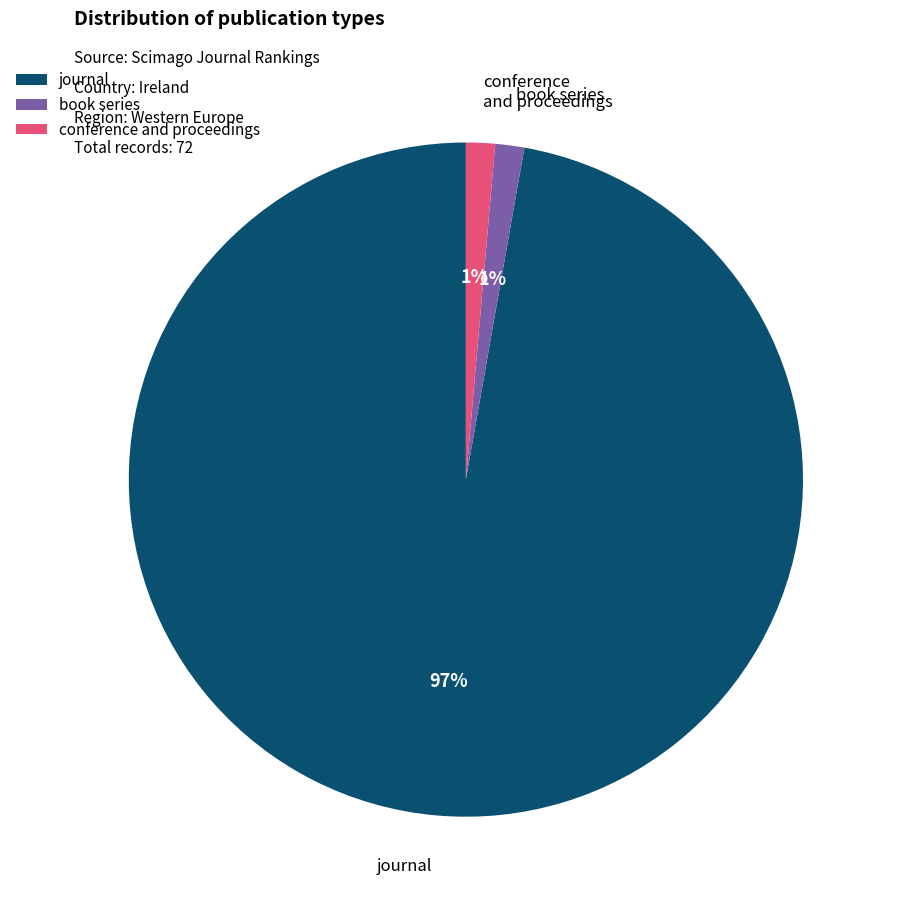

What is the largest slice in the pie chart?

journal